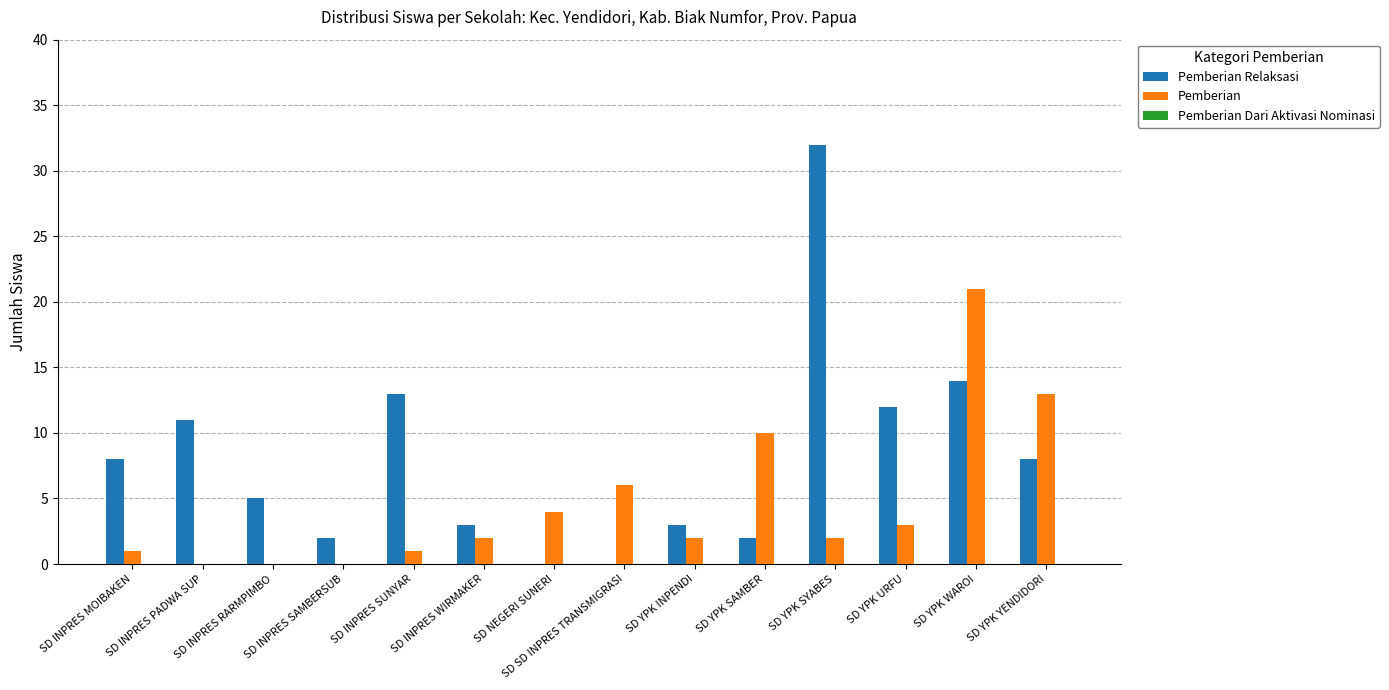

Which series has the largest total across all categories?

Pemberian Relaksasi